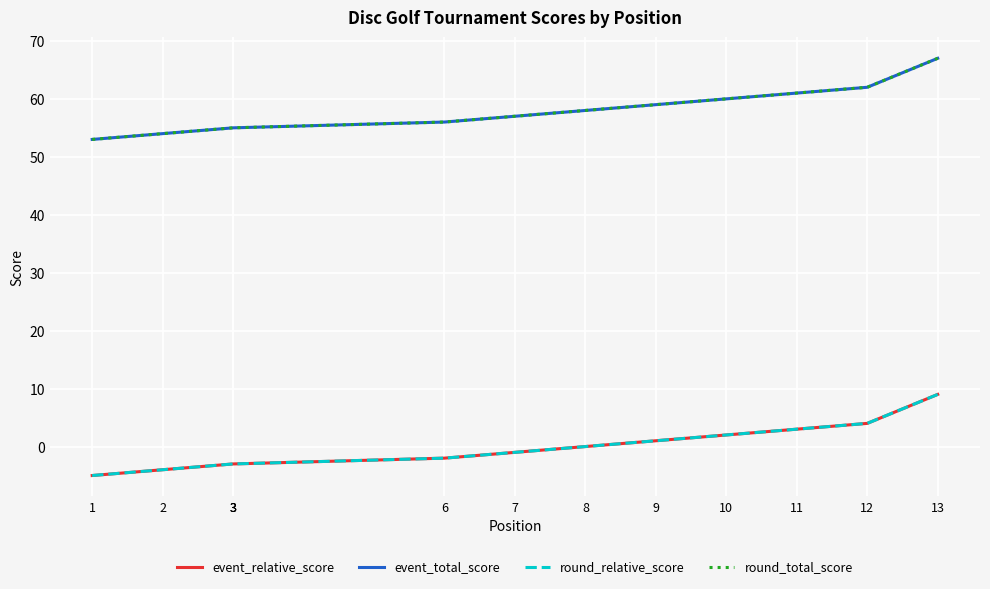

The value of event_total_score at 11 is 15. True or false?

False